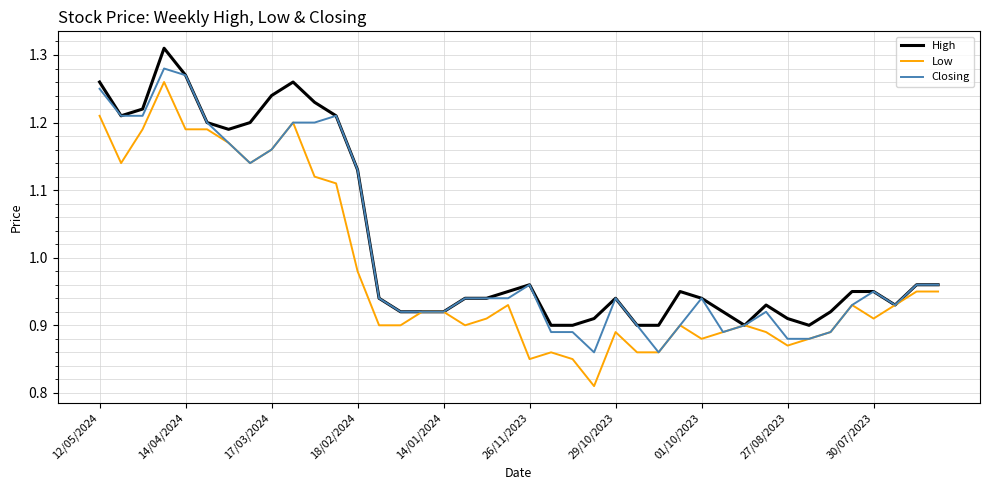

Rank the series by their average value, from highest to lowest.

High, Closing, Low